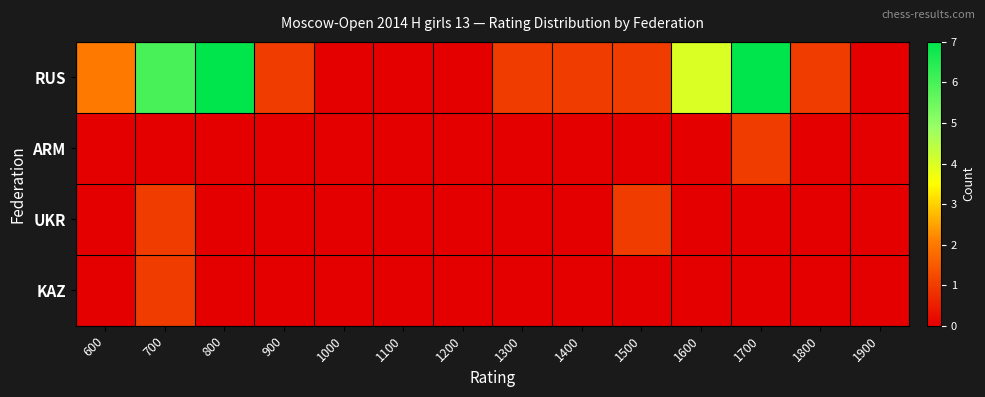

Reading right to left, what are all the values shown in this chart?

RUS: 1900=0	1800=1	1700=7	1600=4	1500=1	1400=1	1300=1	1200=0	1100=0	1000=0	900=1	800=7	700=6	600=2
ARM: 1900=0	1800=0	1700=1	1600=0	1500=0	1400=0	1300=0	1200=0	1100=0	1000=0	900=0	800=0	700=0	600=0
UKR: 1900=0	1800=0	1700=0	1600=0	1500=1	1400=0	1300=0	1200=0	1100=0	1000=0	900=0	800=0	700=1	600=0
KAZ: 1900=0	1800=0	1700=0	1600=0	1500=0	1400=0	1300=0	1200=0	1100=0	1000=0	900=0	800=0	700=1	600=0